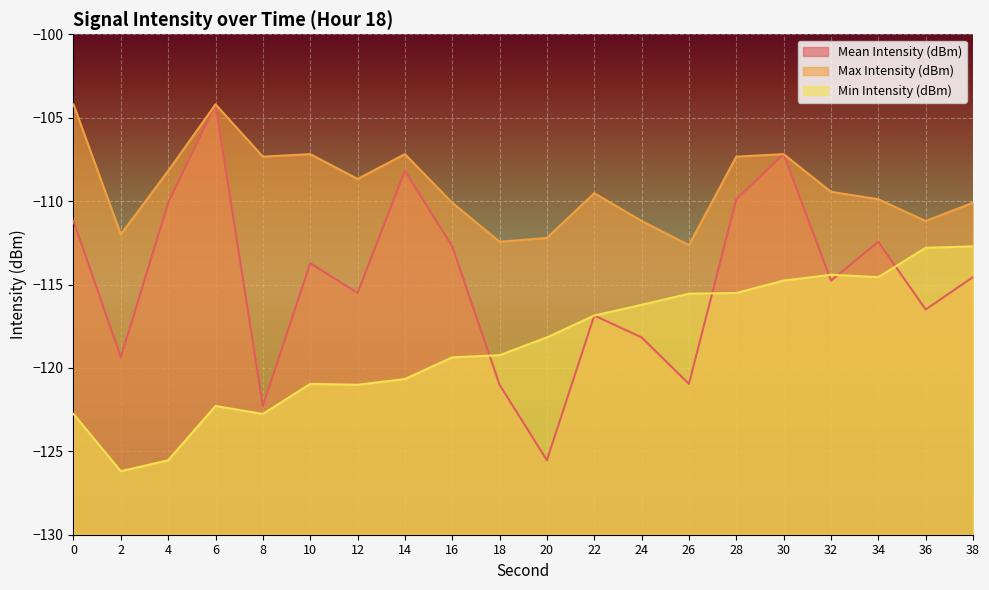

Between 6 and 16, which series saw the biggest shift?

Mean Intensity (dBm)